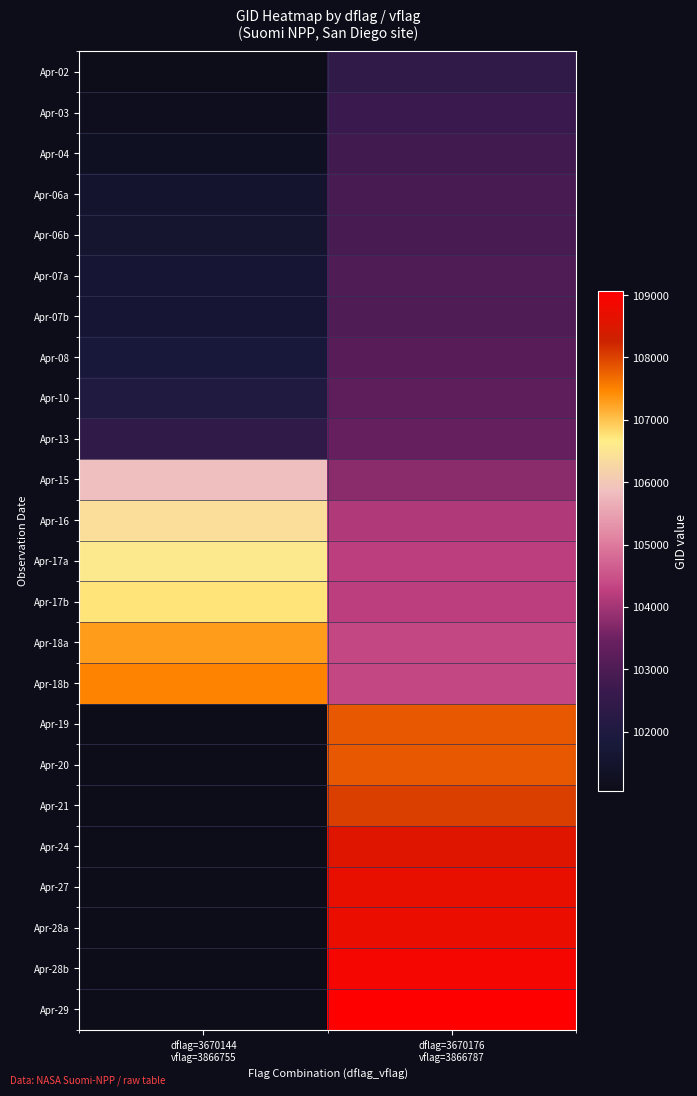

Is the value of Apr-06b at dflag=3670144 vflag=3866755 greater than the value of Apr-08 at dflag=3670176 vflag=3866787?

No